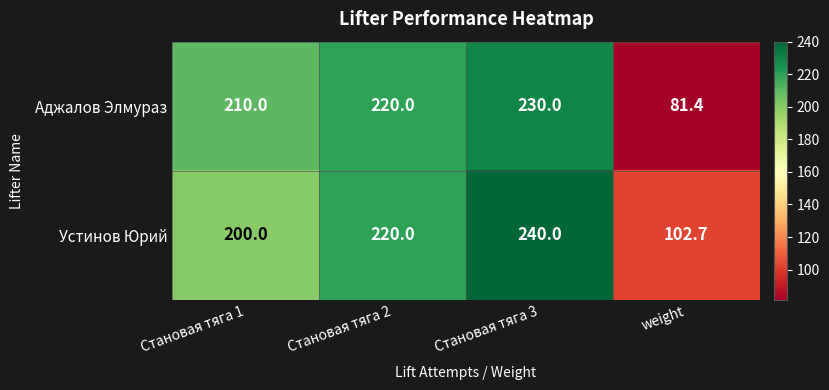

What is the difference between the maximum and minimum values in the Устинов Юрий series?

137.3